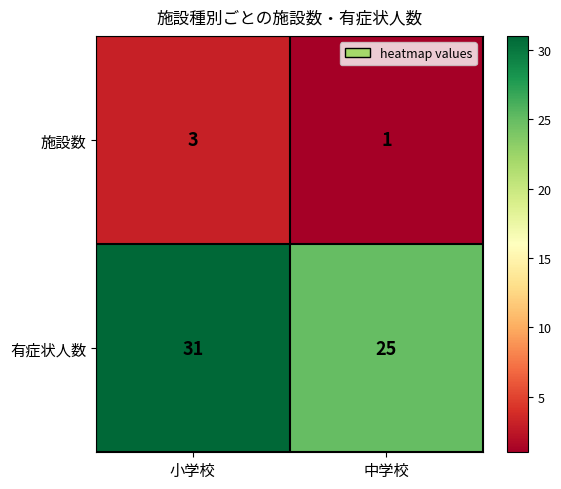

True or false: 施設数 has a value of 2 at 中学校.

False